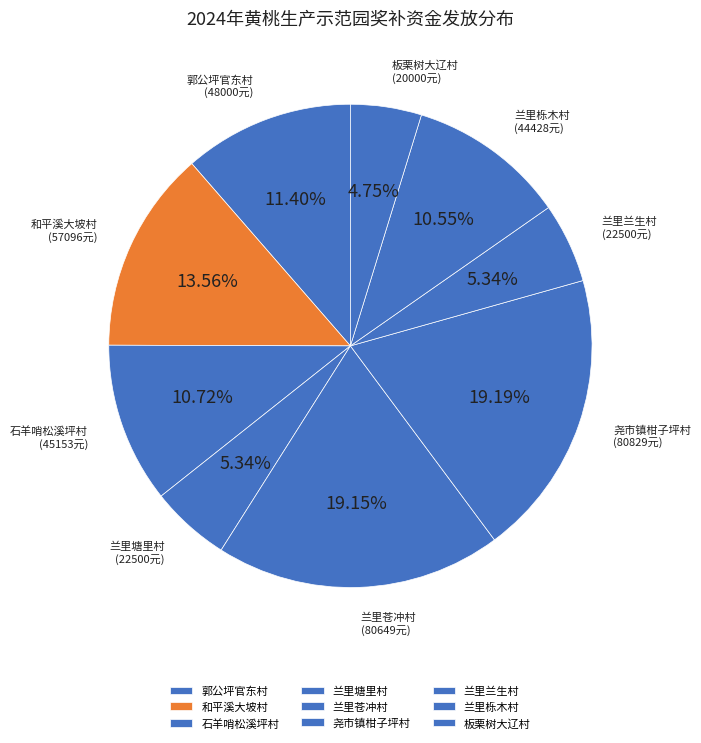

How many segments does this pie chart have?

9